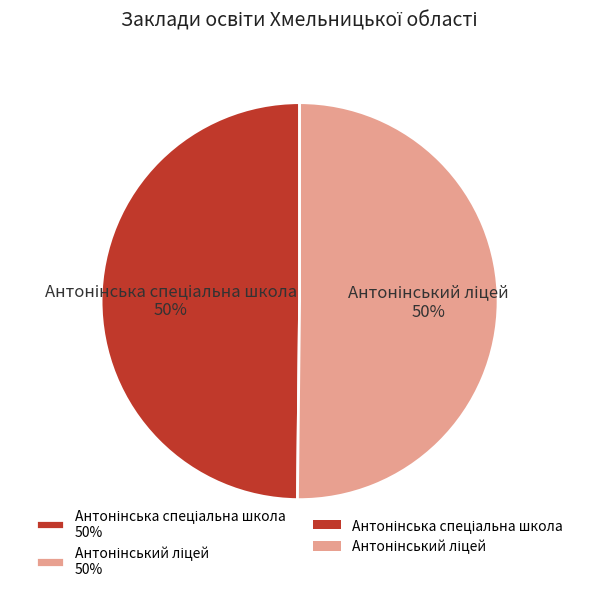

To the nearest percent, what is the average slice percentage?

50%